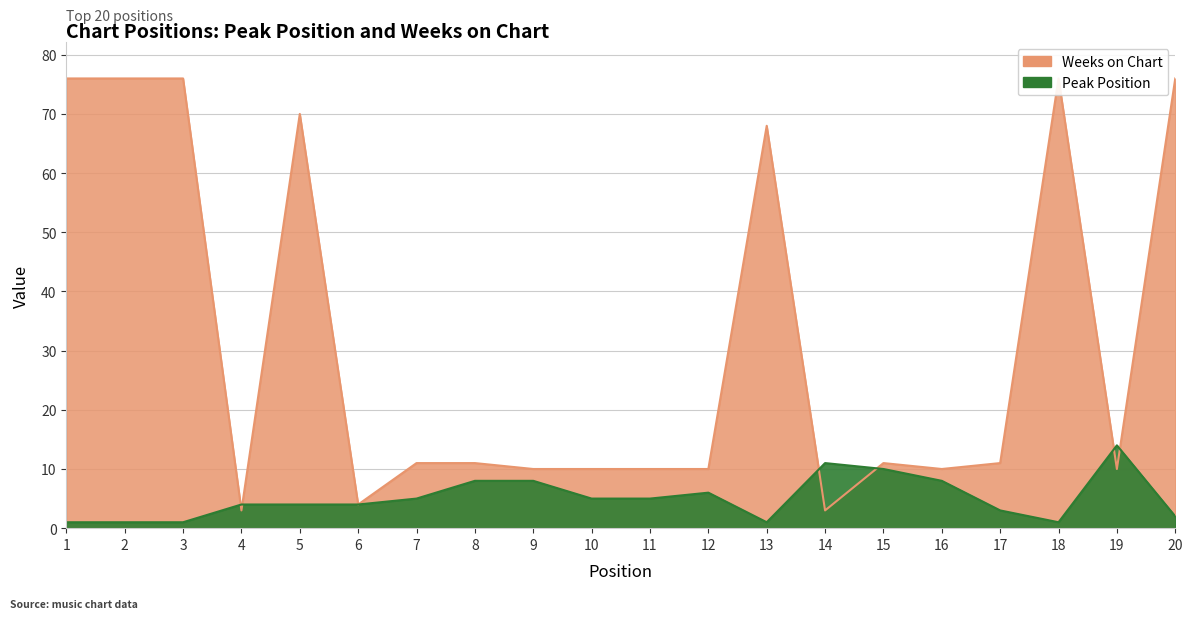

Reading left to right, extract all data points from this chart.

Peak Position: 1	1	1	4	4	4	5	8	8	5	5	6	1	11	10	8	3	1	14	2
Weeks on Chart: 76	76	76	3	70	4	11	11	10	10	10	10	68	3	11	10	11	76	10	76